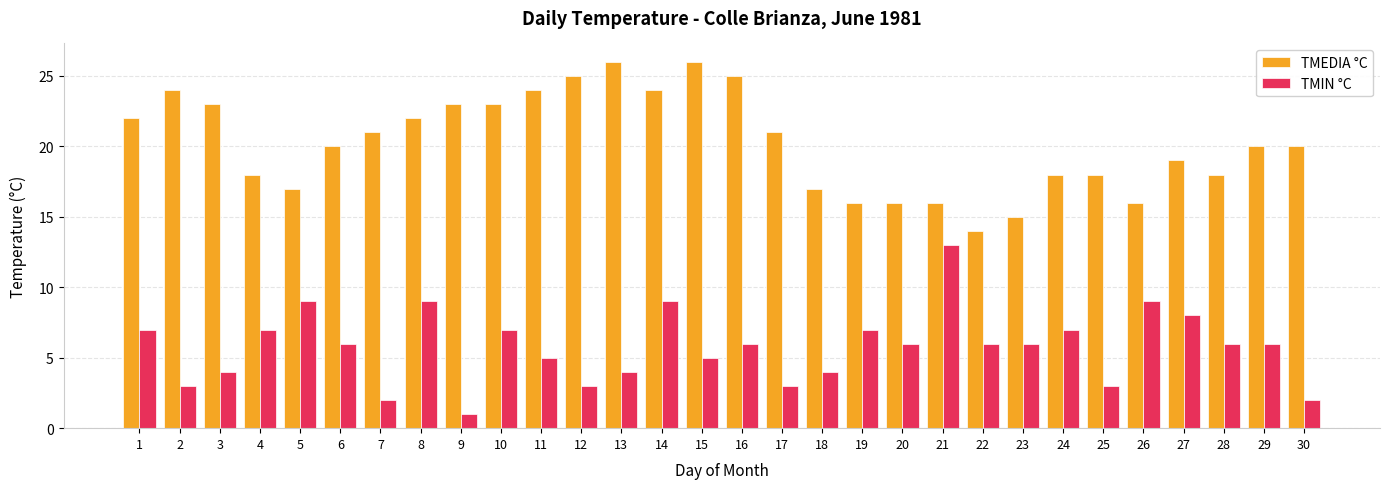

Count the number of data series in this chart.

2